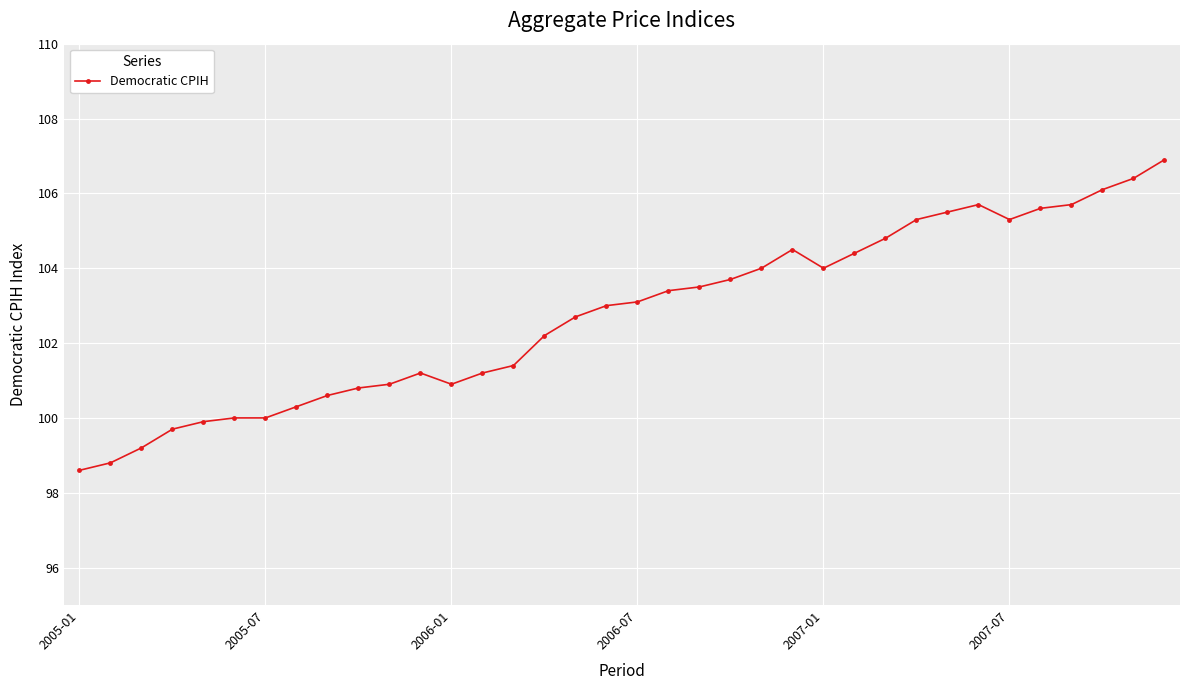

What is the average value?

102.8